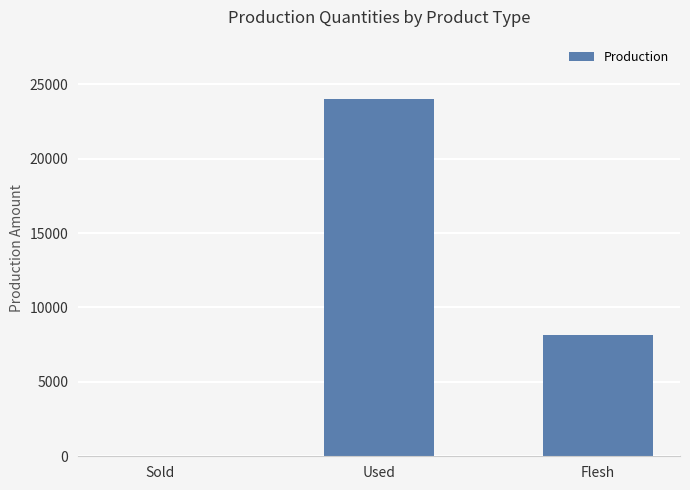

Reading right to left, list all the values displayed in this chart.

8160	24000	0